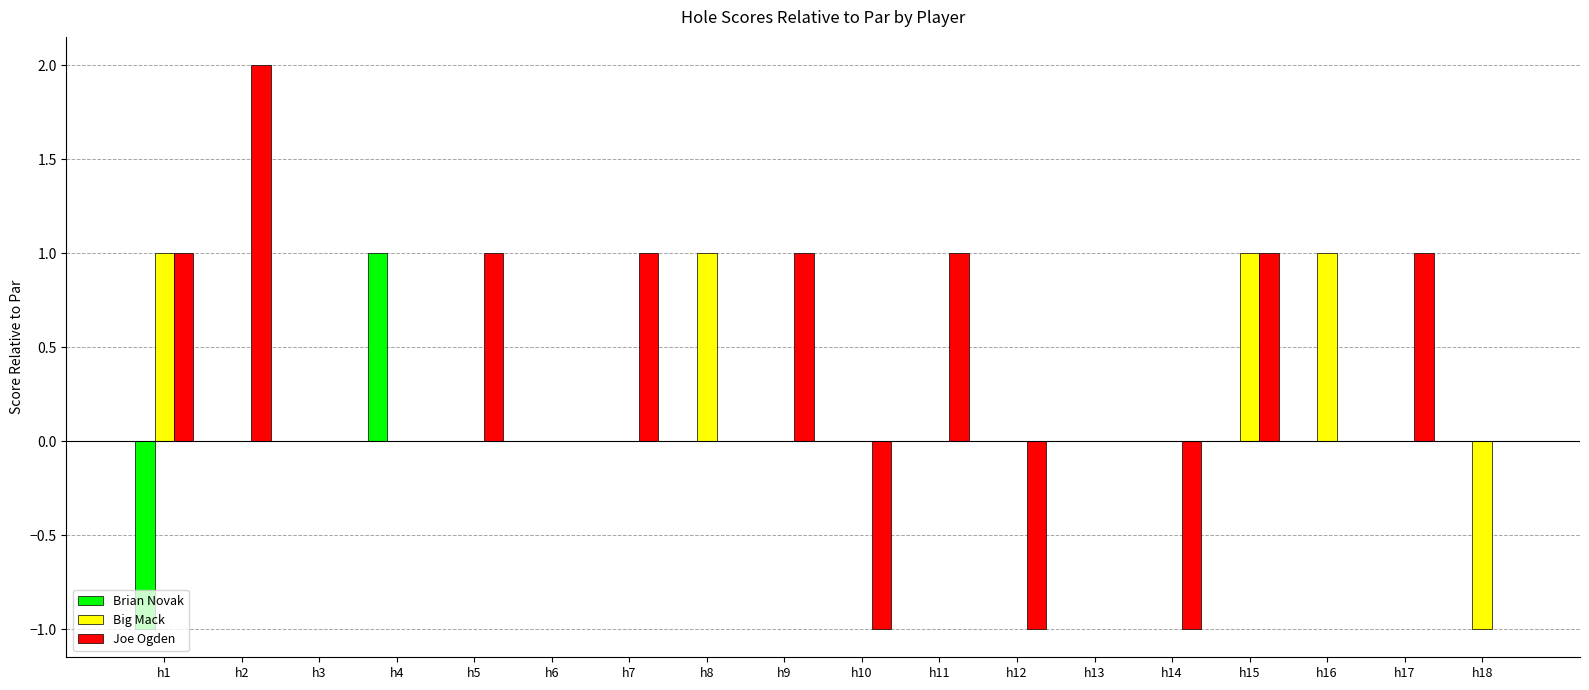

True or false: Big Mack has a value of -1 at h9.

False